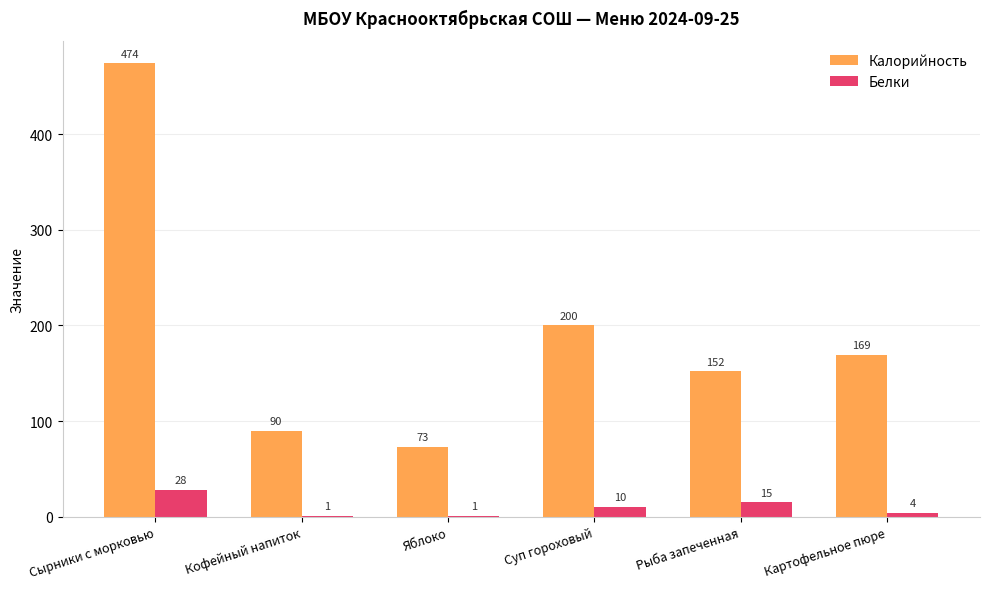

Are the bars horizontal?

No